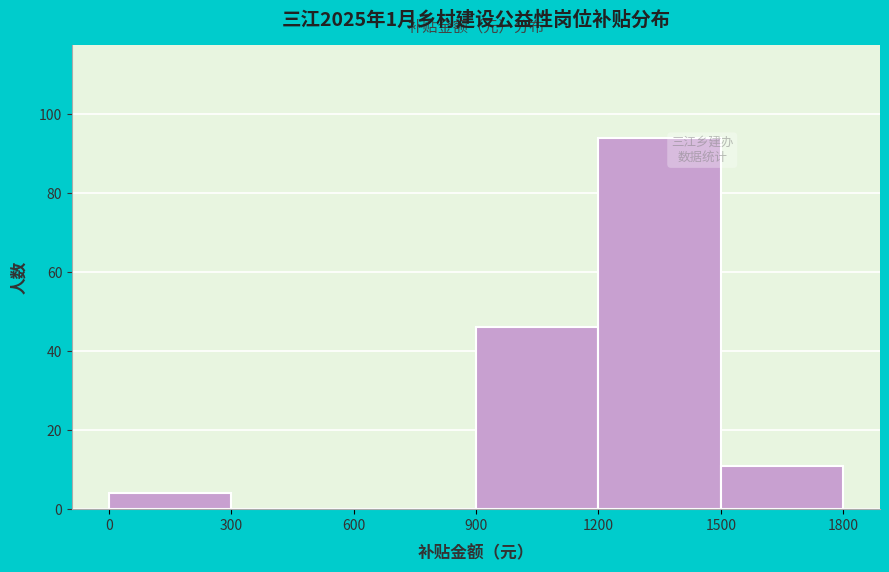

How tall is the bar that spans 0 to 300 on the x-axis? The values are not printed on the chart, so give them approximately, as read against the axis.

4